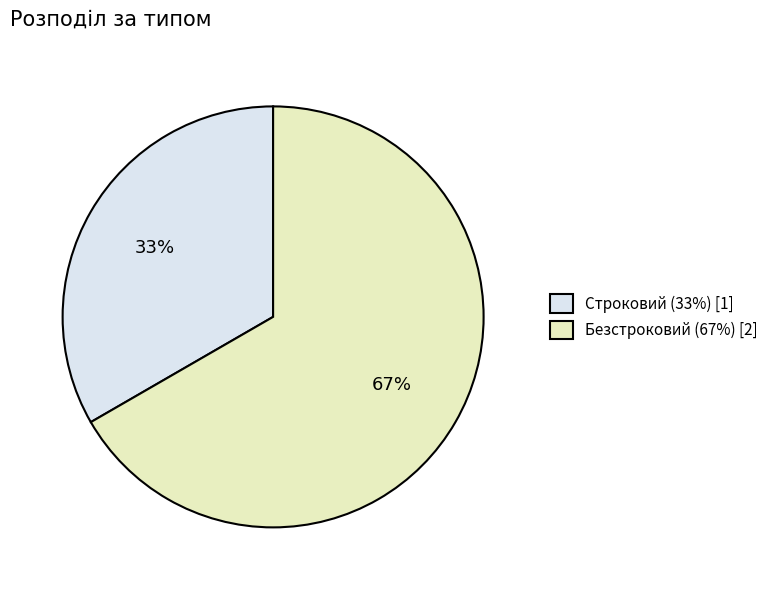

Is the sum of Безстроковий and Строковий greater than half?

Yes